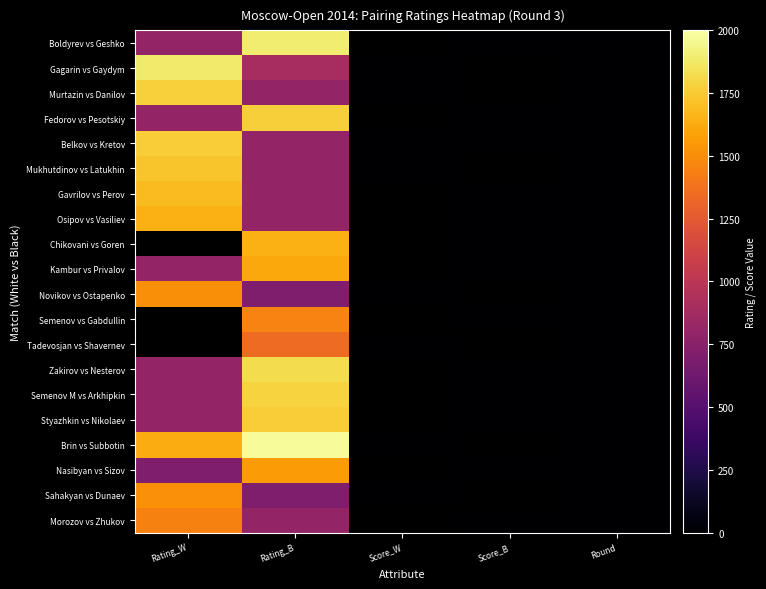

Which has a higher value, Rating_B or Rating_W?

Rating_B